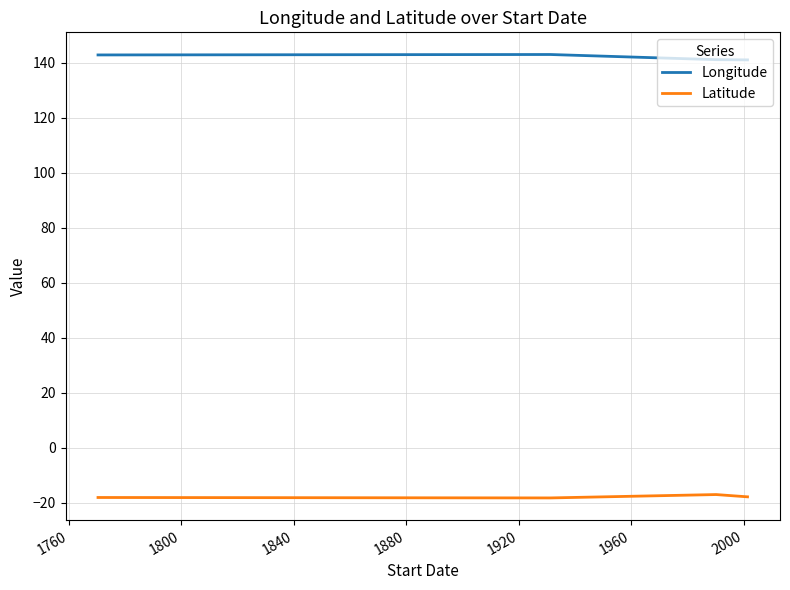

What is the minimum value for Longitude?

141.1